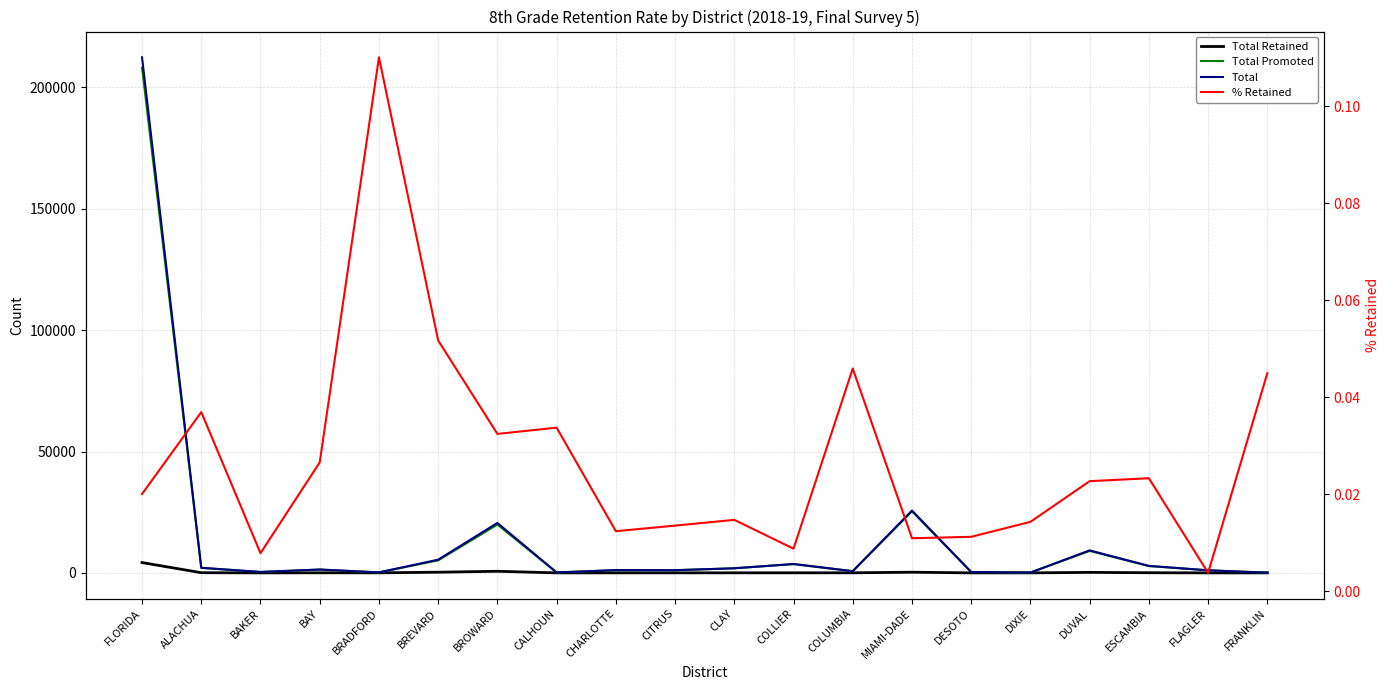

At ESCAMBIA, list the series in order from smallest to largest.

% Retained, Total Retained, Total Promoted, Total